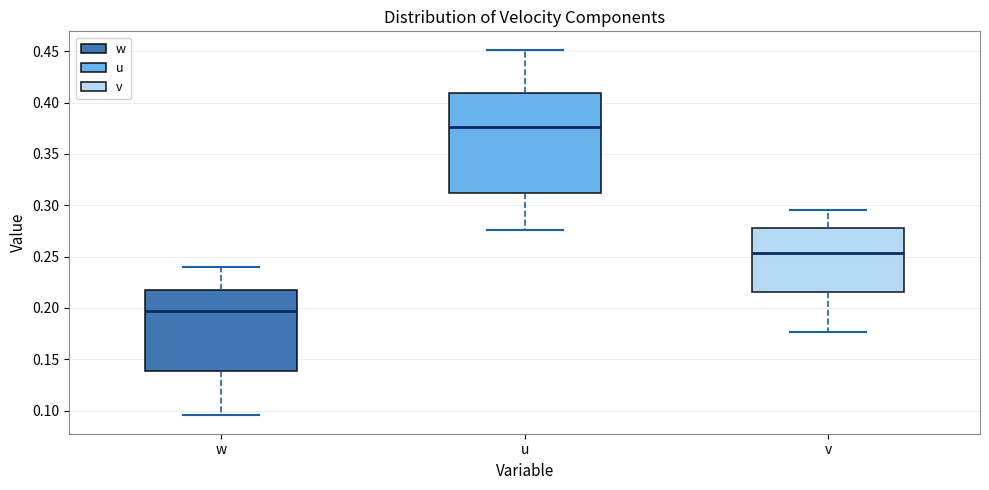

Which box is the tallest, from its lower edge to its upper edge?

u